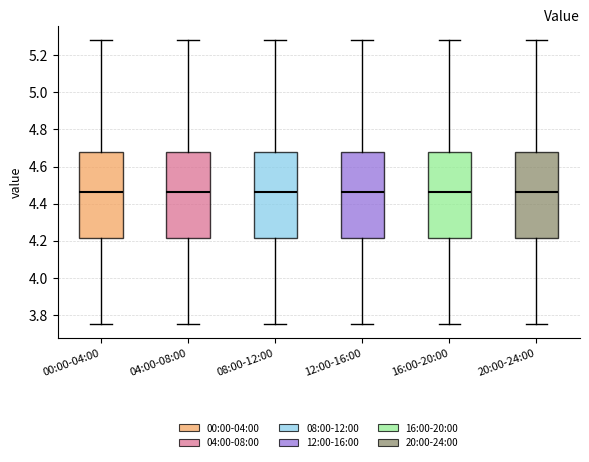

Reading left to right, read every box against the y-axis: the position of its median line, the range the box covers, and the ends of its whiskers. The values are not printed on the chart, so give them approximately, as read against the axis.

00:00-04:00: median 4.46, box 4.22 to 4.68, whiskers 3.76 to 5.28
04:00-08:00: median 4.46, box 4.22 to 4.68, whiskers 3.76 to 5.28
08:00-12:00: median 4.46, box 4.22 to 4.68, whiskers 3.76 to 5.28
12:00-16:00: median 4.46, box 4.22 to 4.68, whiskers 3.76 to 5.28
16:00-20:00: median 4.46, box 4.22 to 4.68, whiskers 3.76 to 5.28
20:00-24:00: median 4.46, box 4.22 to 4.68, whiskers 3.76 to 5.28